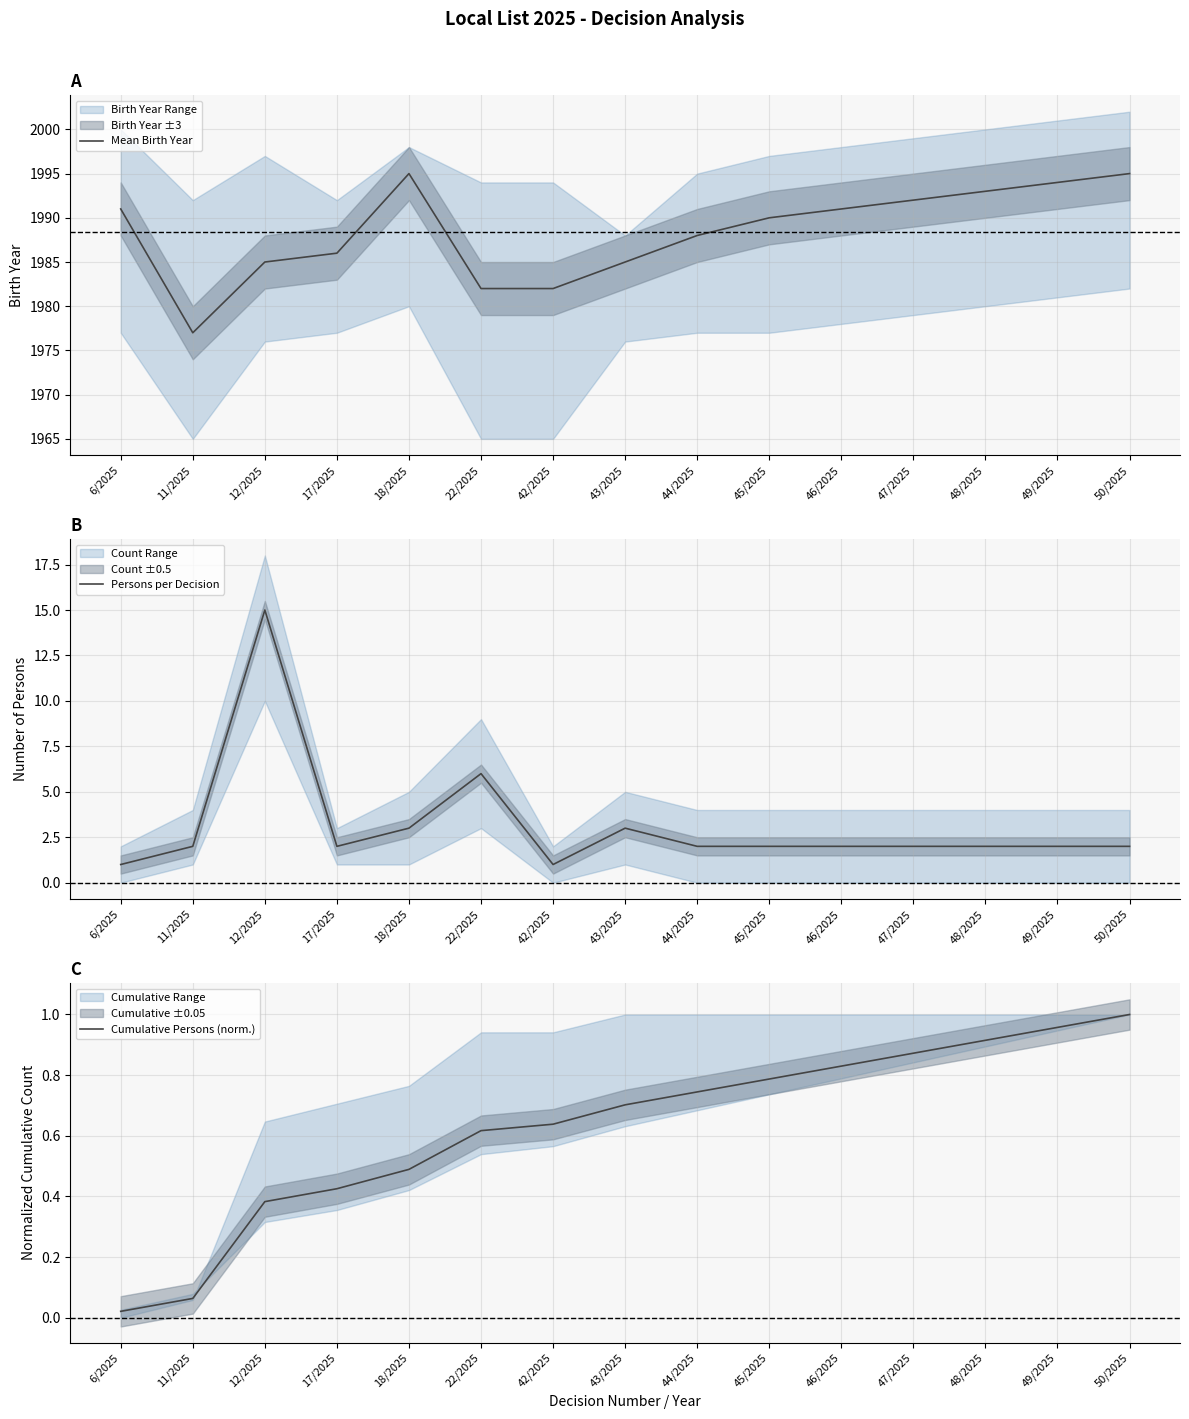

List the labels in order of Mean Birth Year value, smallest first.

11/2025, 22/2025, 42/2025, 12/2025, 43/2025, 17/2025, 44/2025, 45/2025, 6/2025, 46/2025, 47/2025, 48/2025, 49/2025, 18/2025, 50/2025